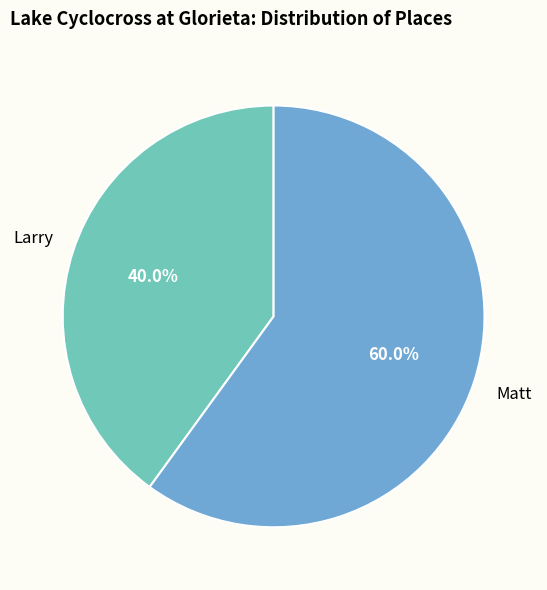

What percentage do Larry and Matt together represent?

100.0%